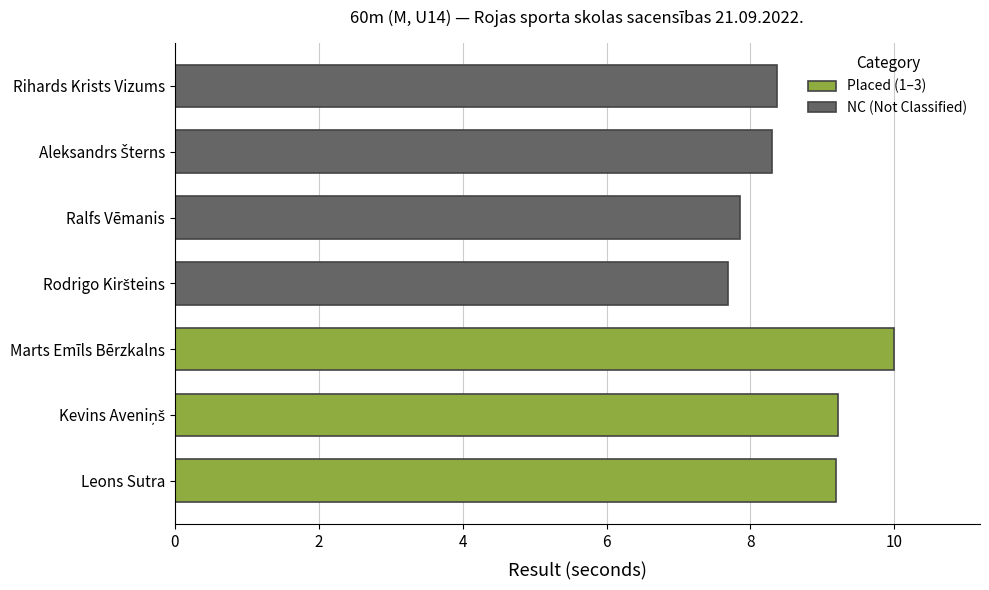

Which category has the lowest value across all series?

Rodrigo Kiršteins